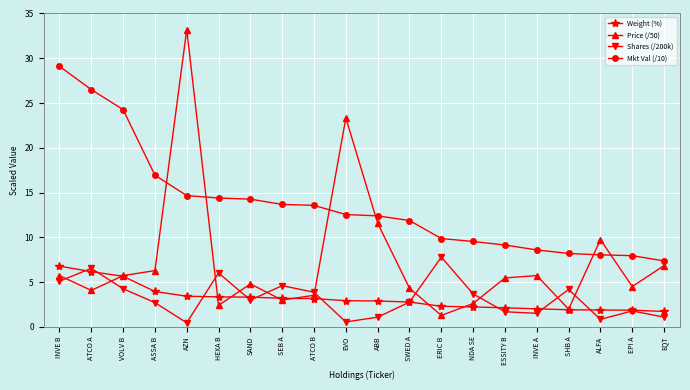

The Mkt Val (/10) series shows 11.9 at SWED A. True or false?

True